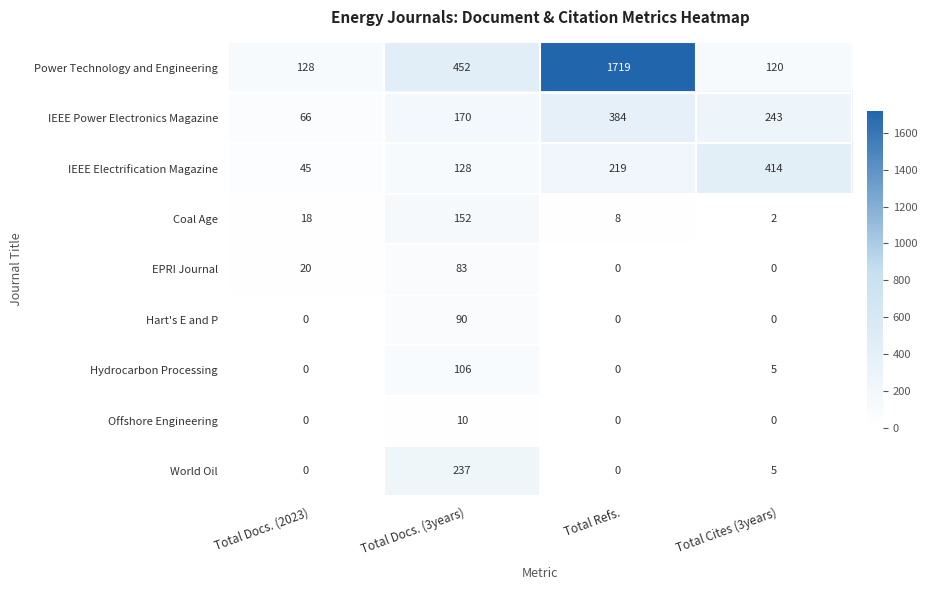

Count the number of categories in the chart.

4